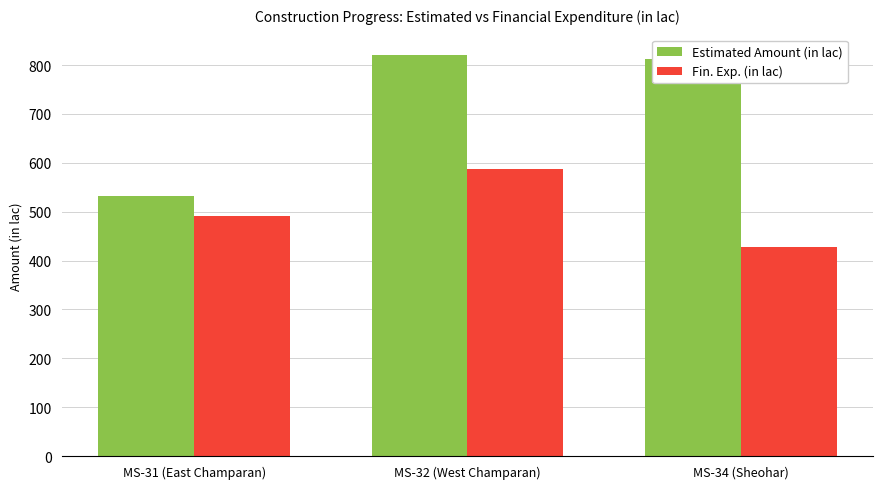

Which series has the largest total across all categories?

Estimated Amount (in lac)